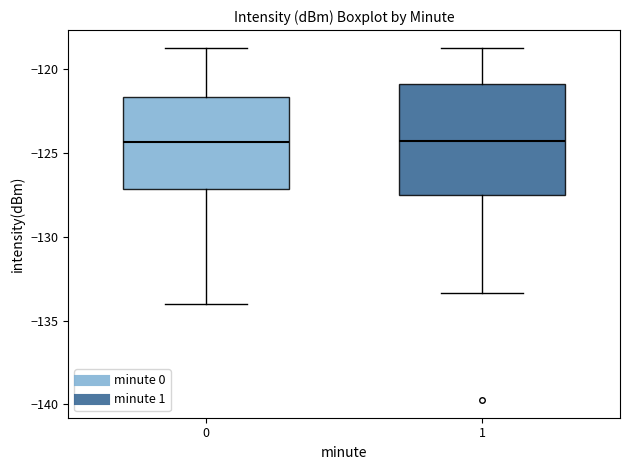

Reading left to right, read every box against the y-axis: the position of its median line, the range the box covers, and the ends of its whiskers. The values are not printed on the chart, so give them approximately, as read against the axis.

0: median -124.5, box -127.0 to -121.5, whiskers -134.0 to -118.5
1: median -124.5, box -127.5 to -121.0, whiskers -133.5 to -118.5